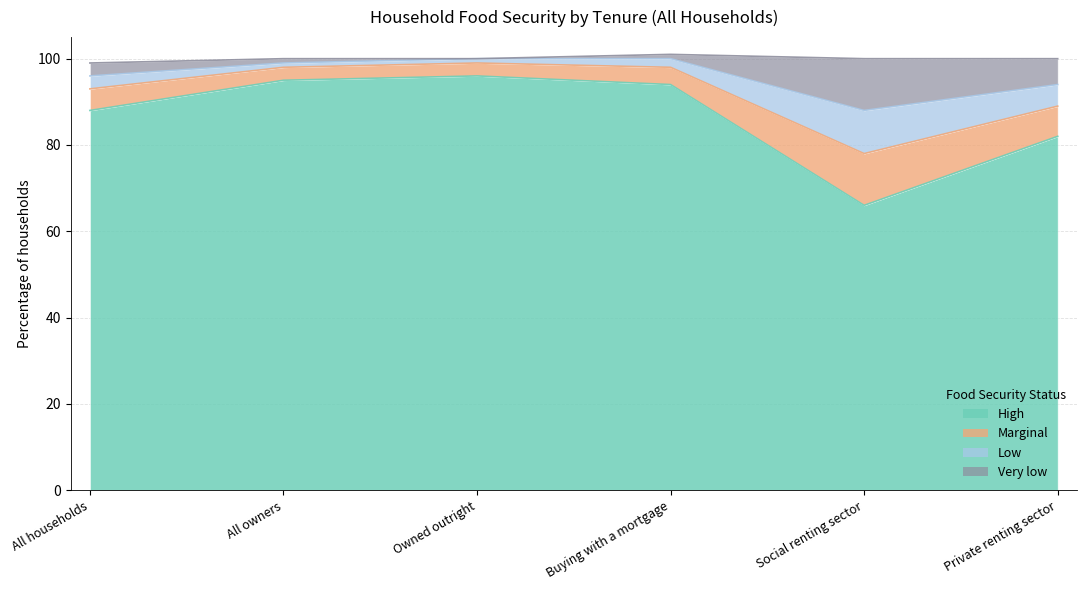

What is the greatest value displayed?

100